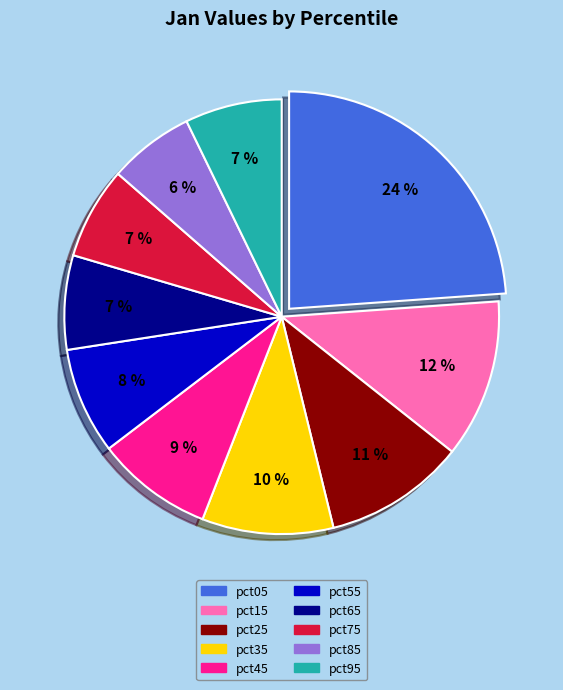

Which has a higher value, pct65 or pct05?

pct05